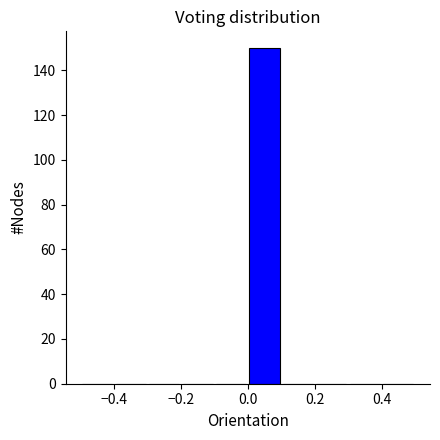

Reading left to right, list every bar in this chart as the range it spans on the x-axis followed by its height. The values are not printed on the chart, so give them approximately, as read against the axis.

-0.5 to -0.4: 0
-0.4 to -0.3: 0
-0.3 to -0.2: 0
-0.2 to -0.1: 0
-0.1 to 0.0: 0
0.0 to 0.1: 150
0.1 to 0.2: 0
0.2 to 0.3: 0
0.3 to 0.4: 0
0.4 to 0.5: 0